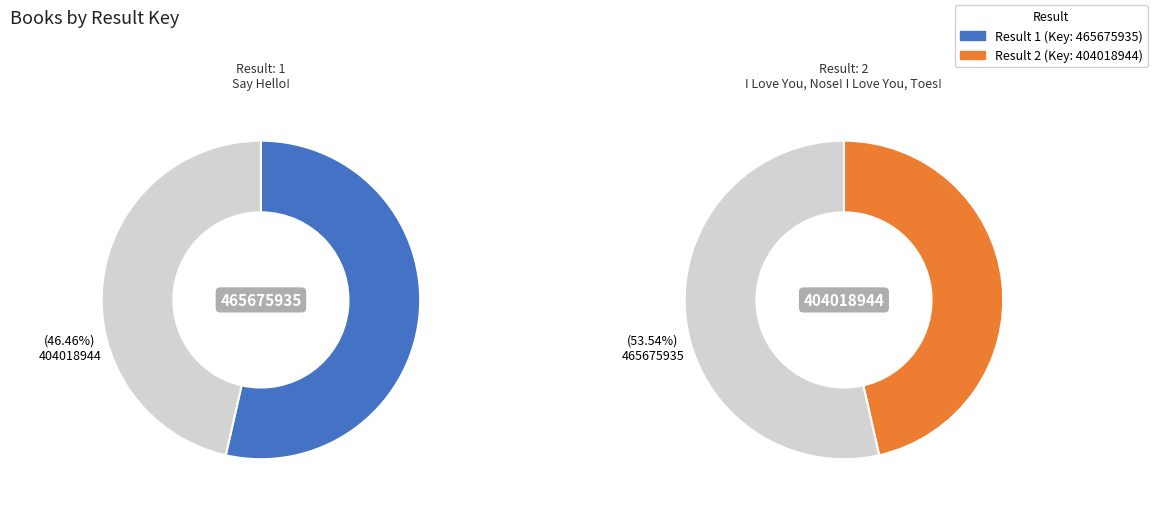

What is the total percentage of 404018944 and 465675935?

100.0%